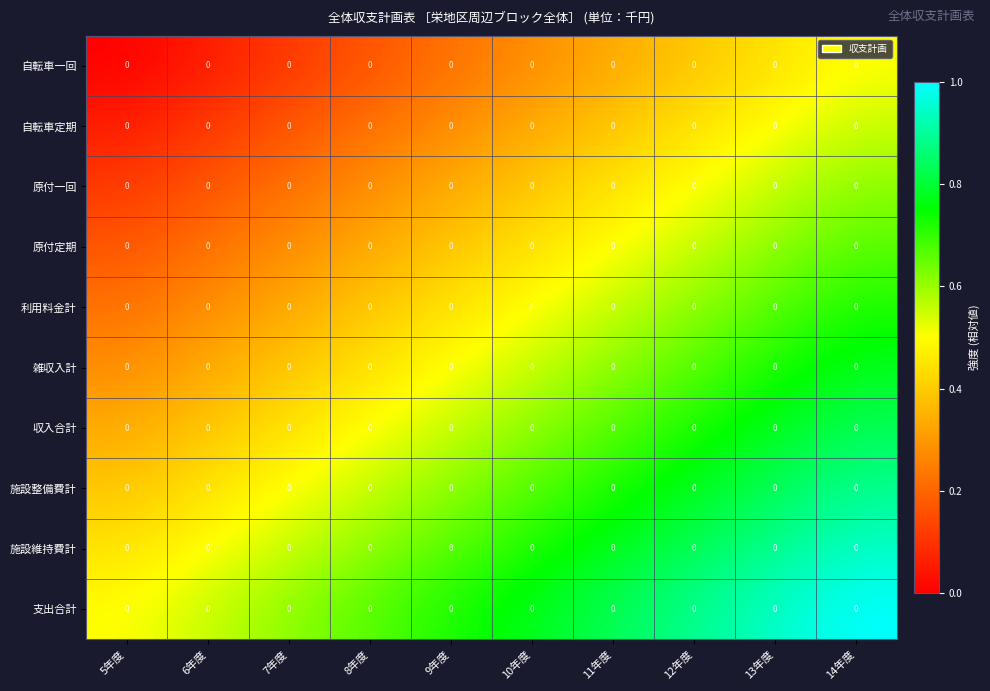

The 施設整備費計 series shows 0.5 at 14年度. True or false?

False